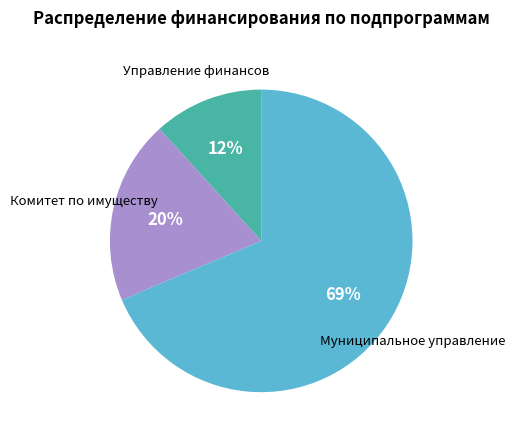

Combined, do Управление финансов and Комитет по имуществу account for over 50%?

No